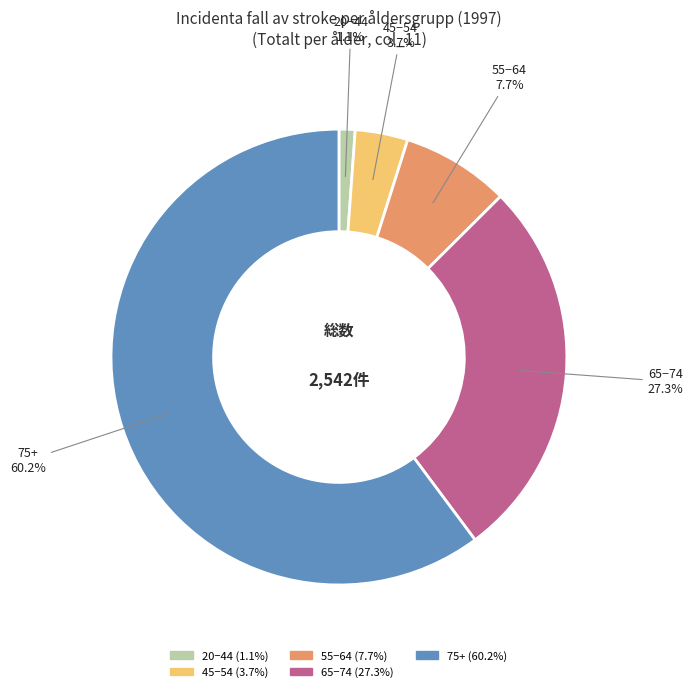

Count the number of slices in the pie.

5